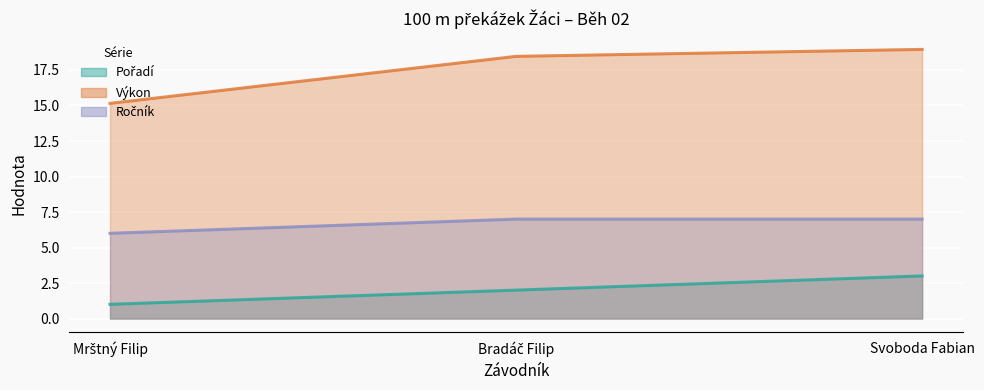

What is the value of the Pořadí point at the 2nd from the left?

2.0